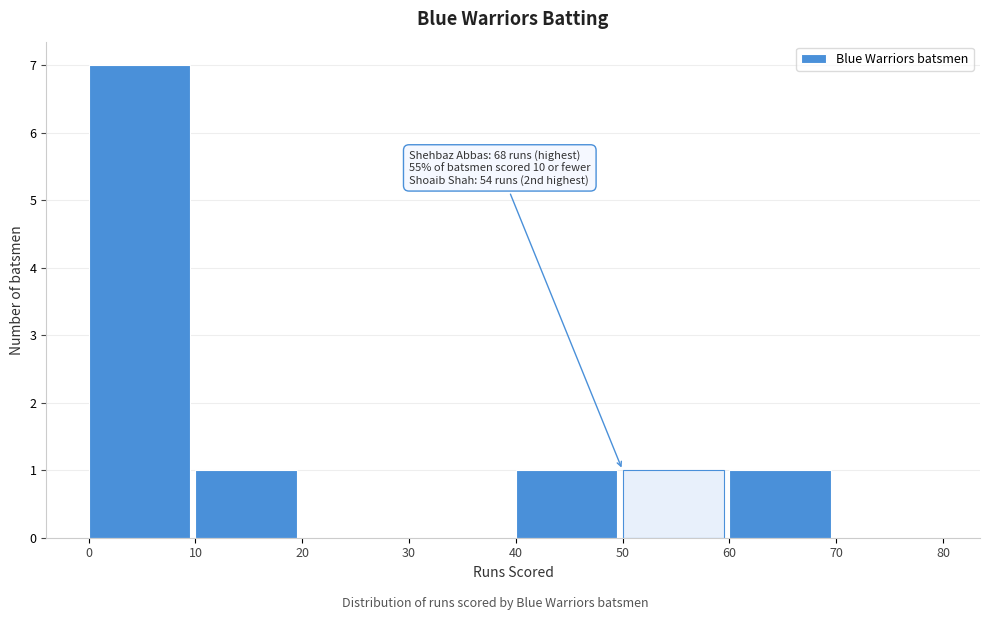

Over which range of the x-axis is the bar tallest?

0 to 10